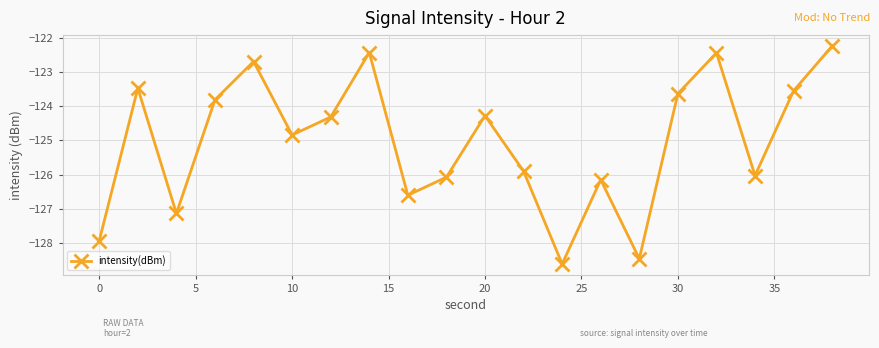

What is the minimum value shown in the chart?

-128.6